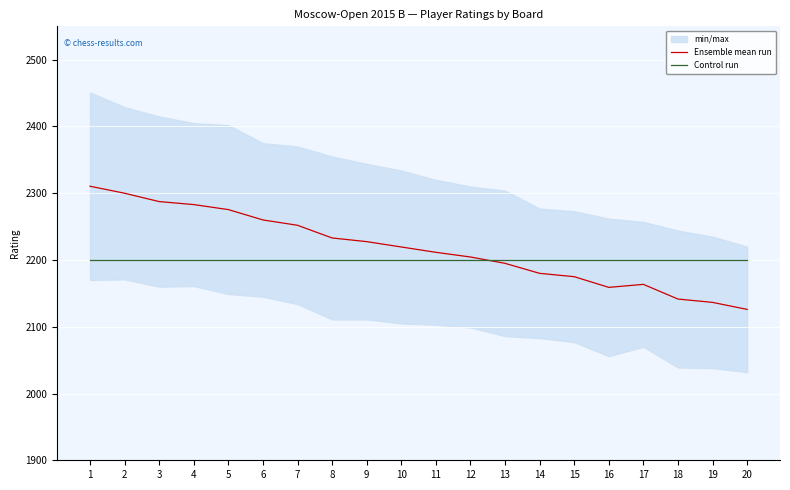

What is the value of the Control run point at the 2nd from the left?

2200.0